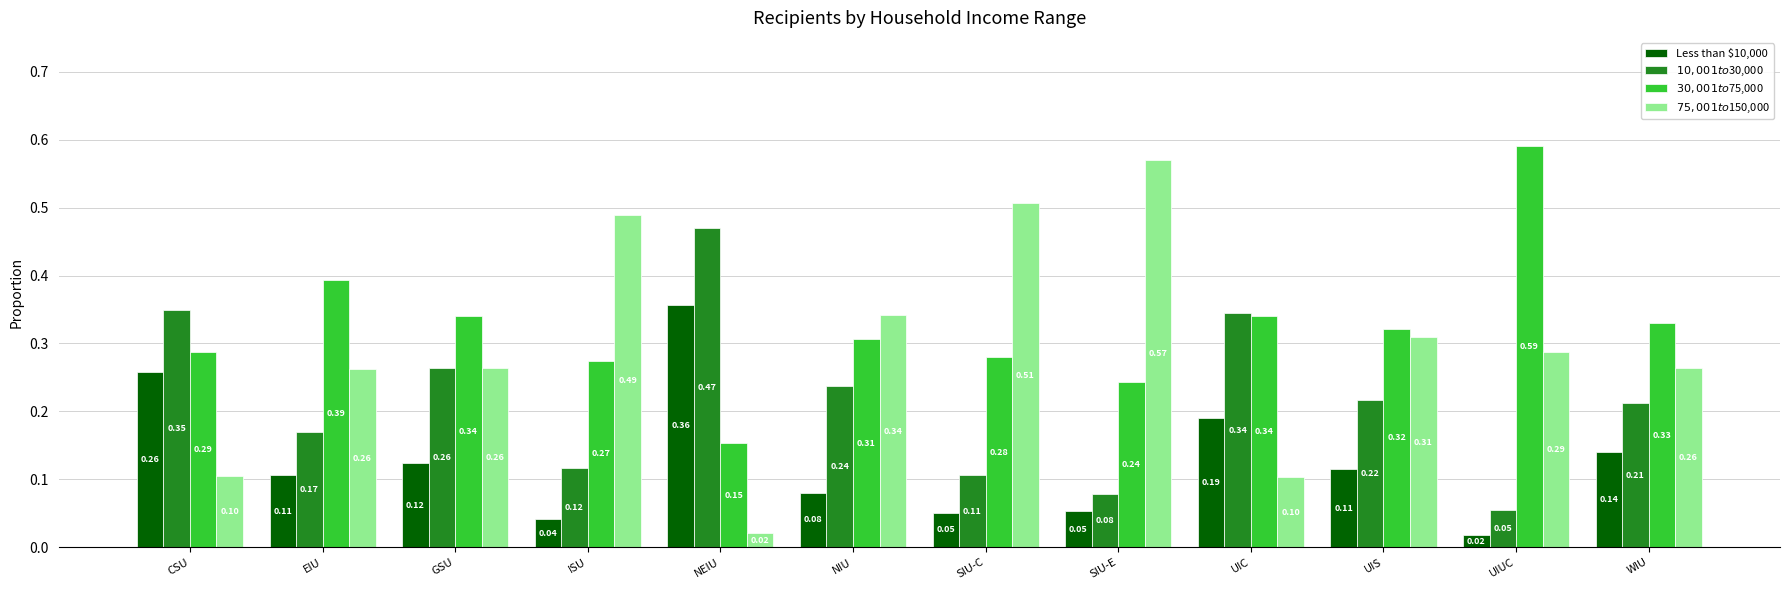

At how many categories does at least one series exceed 0?

12